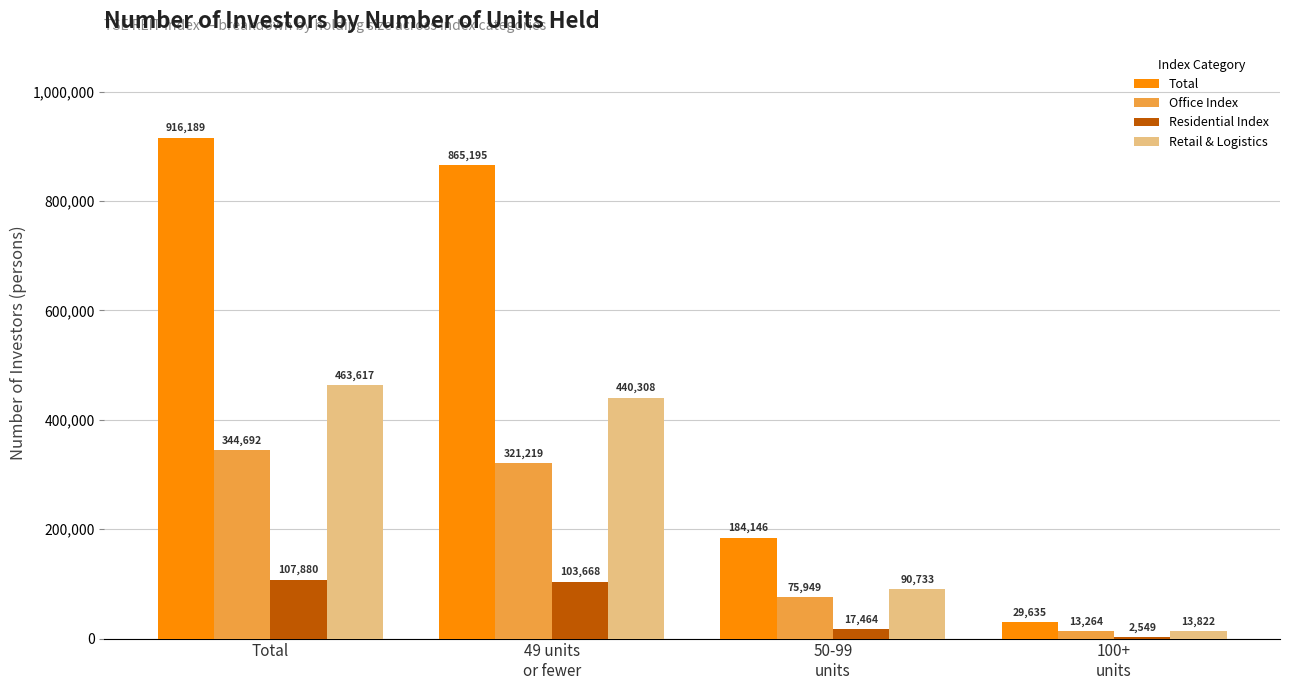

Where does the Total series first go above 865195?

Total